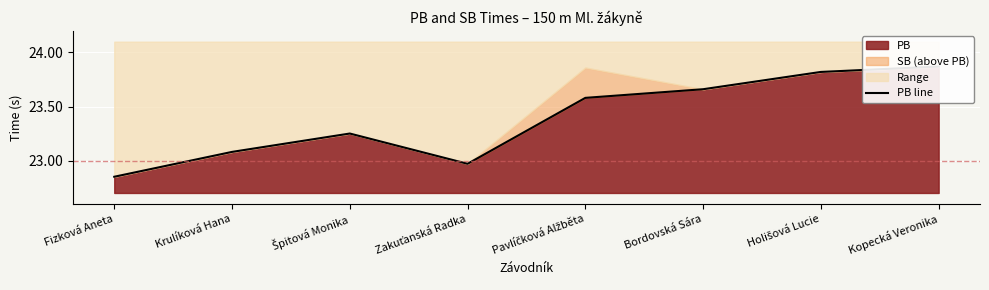

The value at Kopecká Veronika is 23.9. True or false?

True